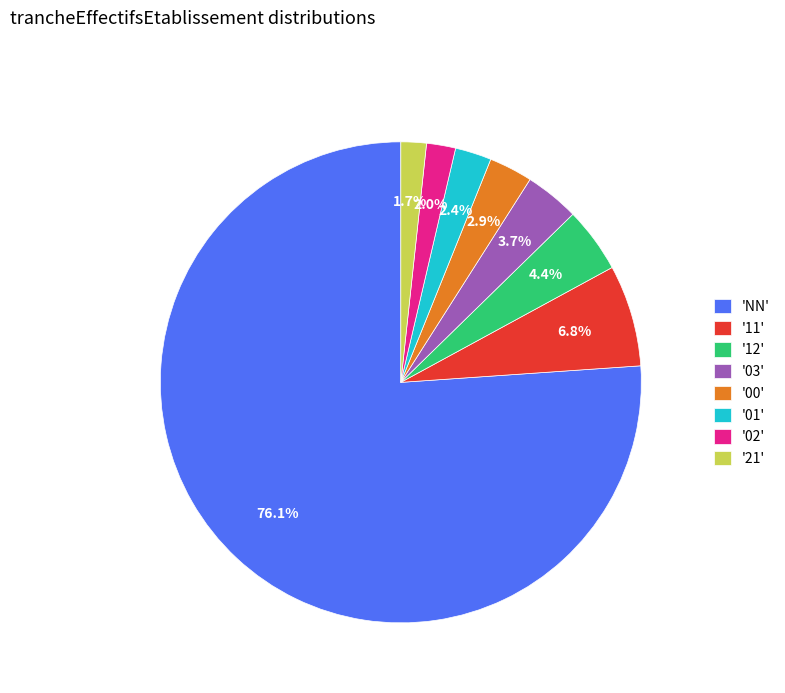

Approximately how many times larger is the value at '03' compared to '01'?

1.5